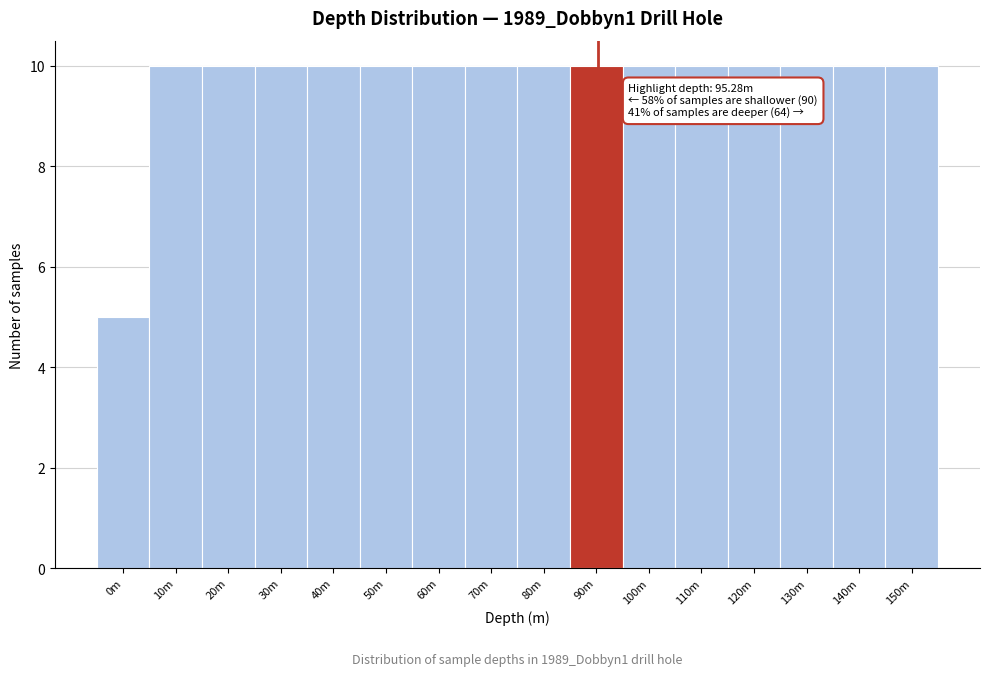

Reading left to right, list all the values displayed in this chart.

5	10	10	10	10	10	10	10	10	10	10	10	10	10	10	10